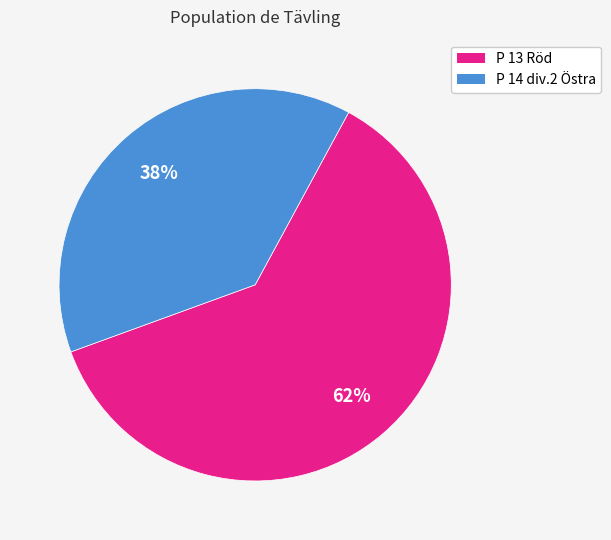

Is the sum of P 13 Röd and P 14 div.2 Östra greater than half?

Yes